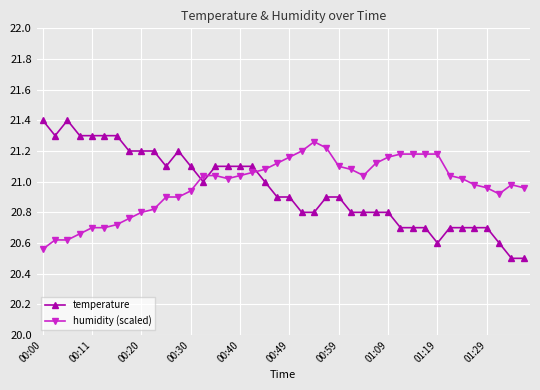

True or false: humidity (scaled) has more than 1 interior local peaks.

True